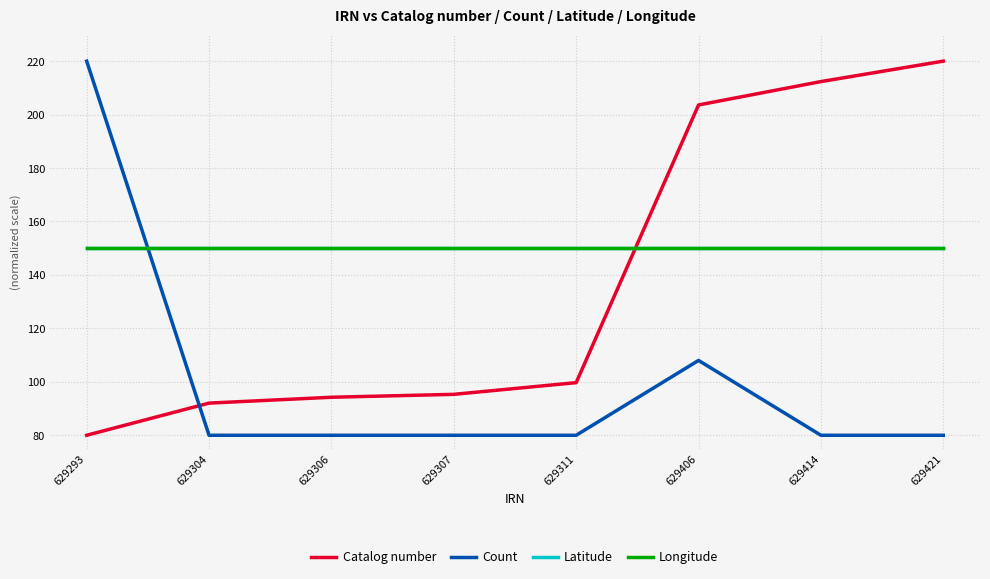

At which category is the sum across all series the highest?

629406